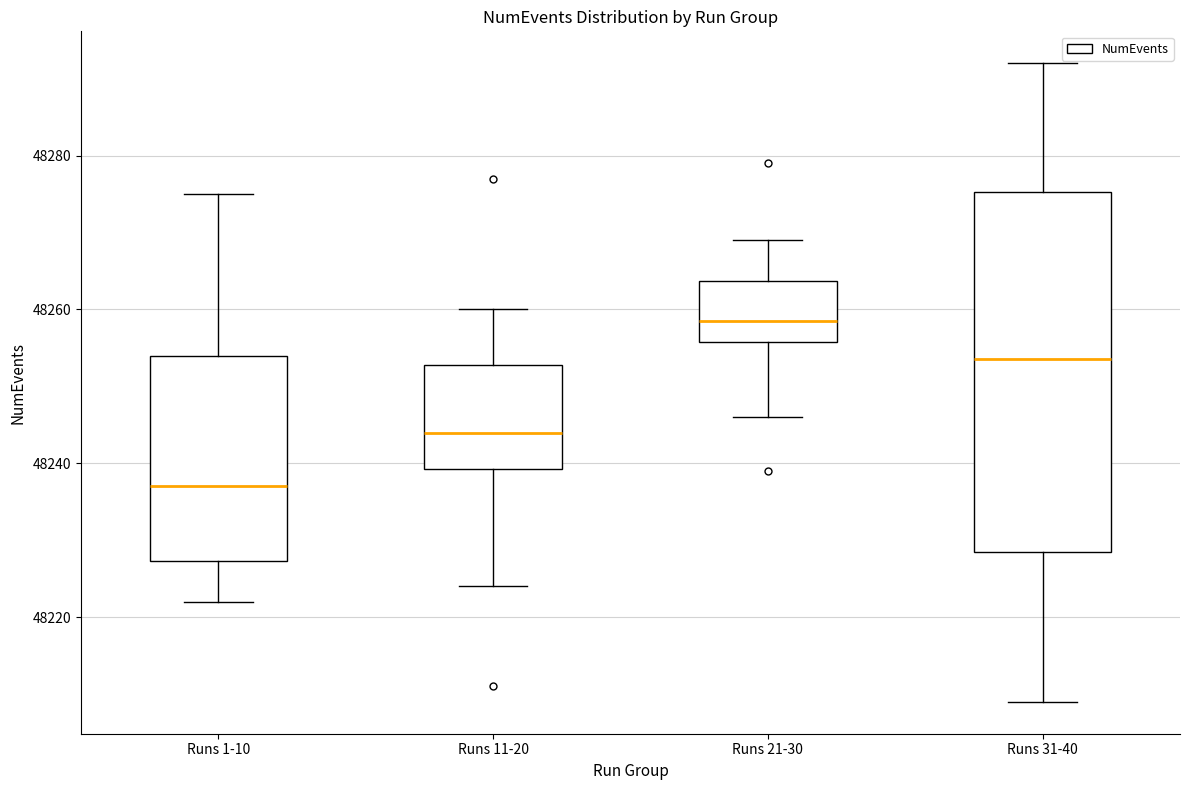

Where does the upper whisker of the box for Runs 1-10 end on the y-axis? The values are not printed on the chart, so give them approximately, as read against the axis.

48276